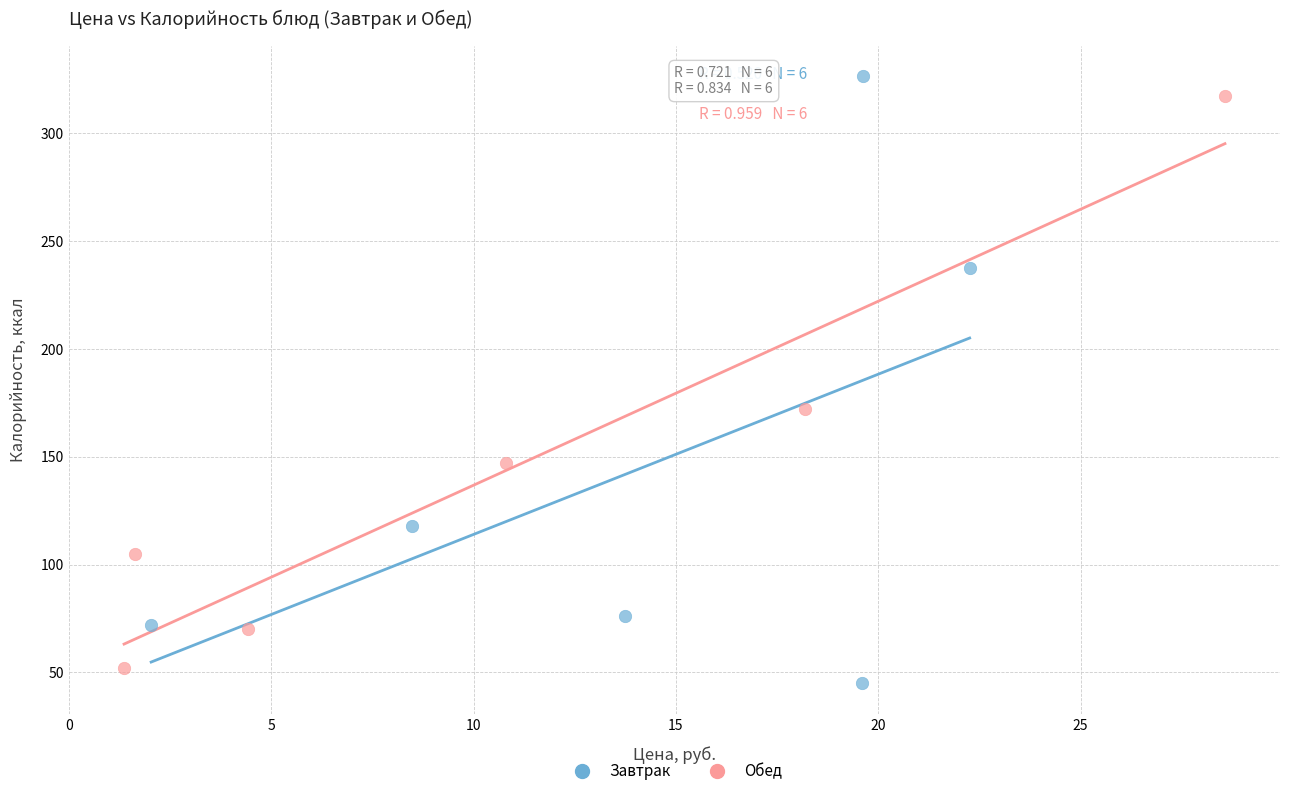

Which series has the largest Y range (max minus min)?

Завтрак